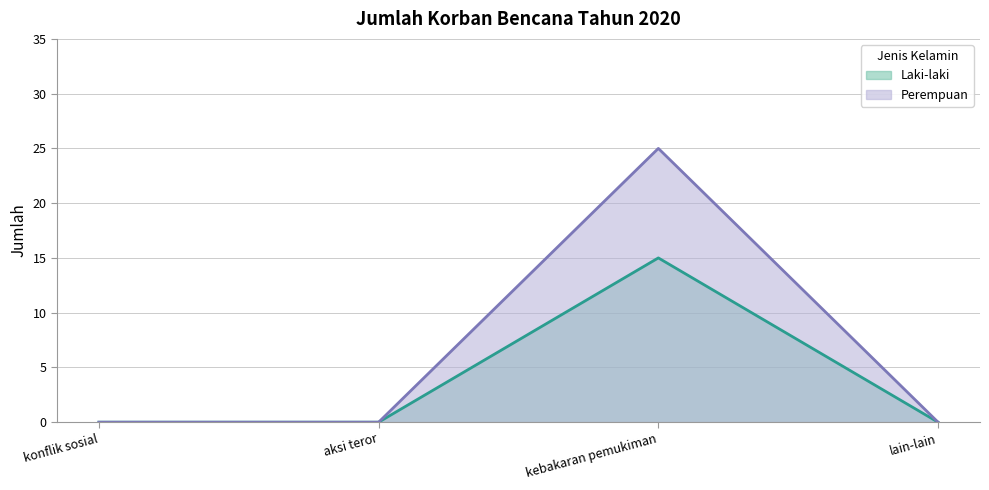

How many values in Laki-laki are above zero?

1